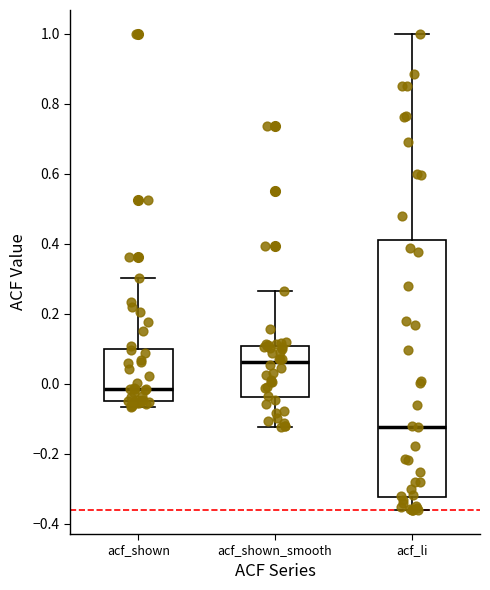

Which box's median line is the highest?

acf_shown_smooth